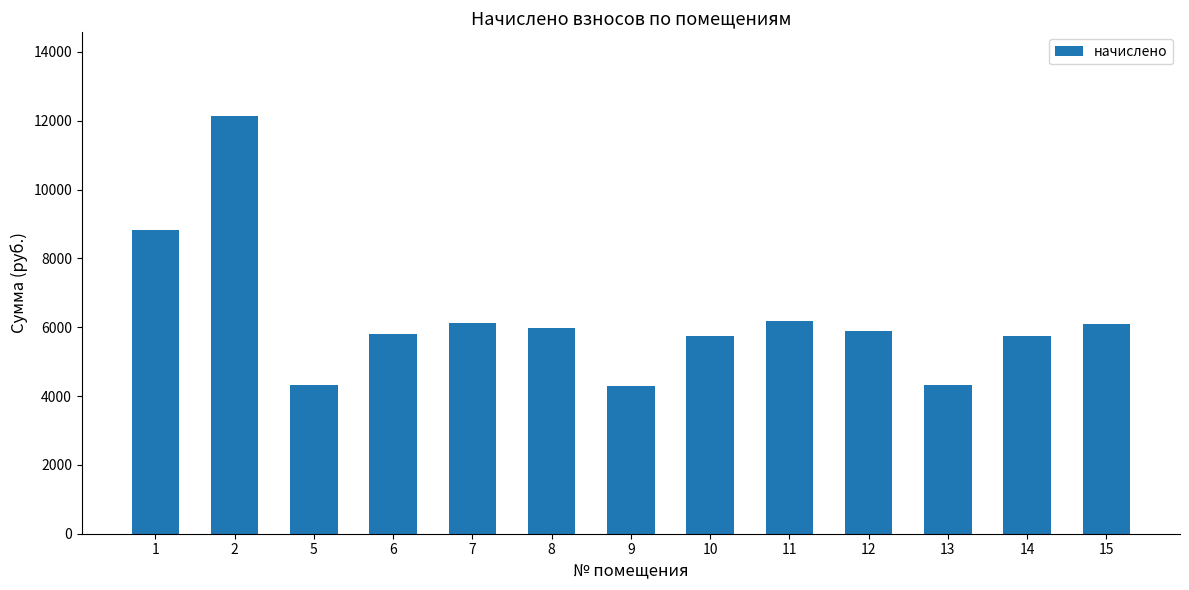

What is the greatest value displayed?

12141.8